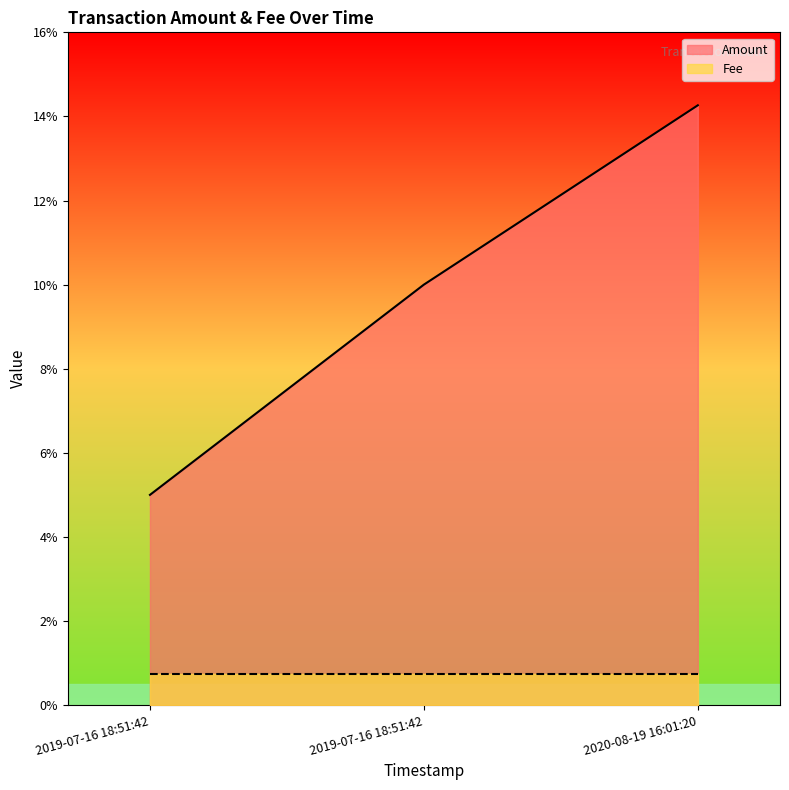

What is the difference between the maximum and minimum values?

0.1